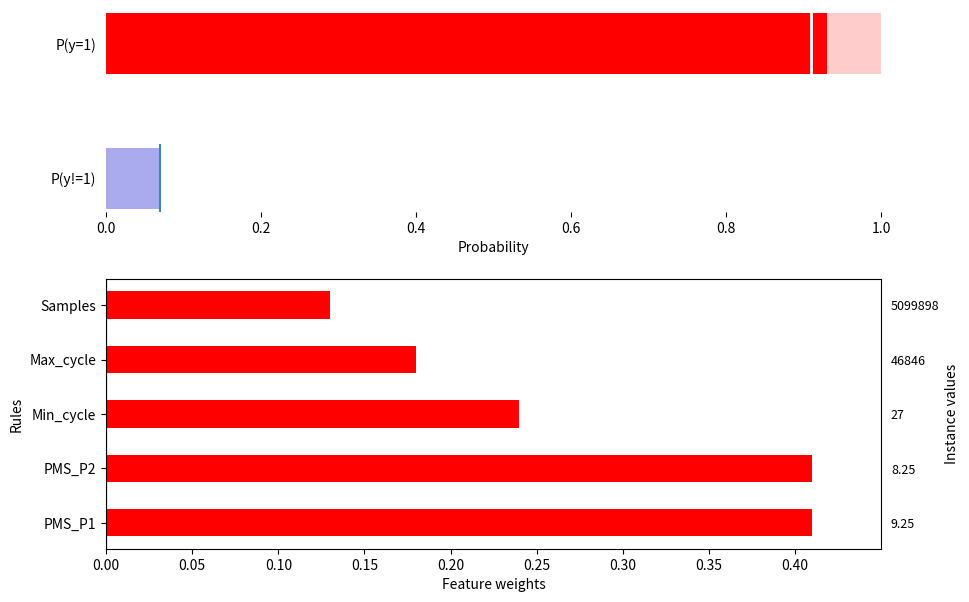

What is the value of the 3rd bar from the left?

0.2